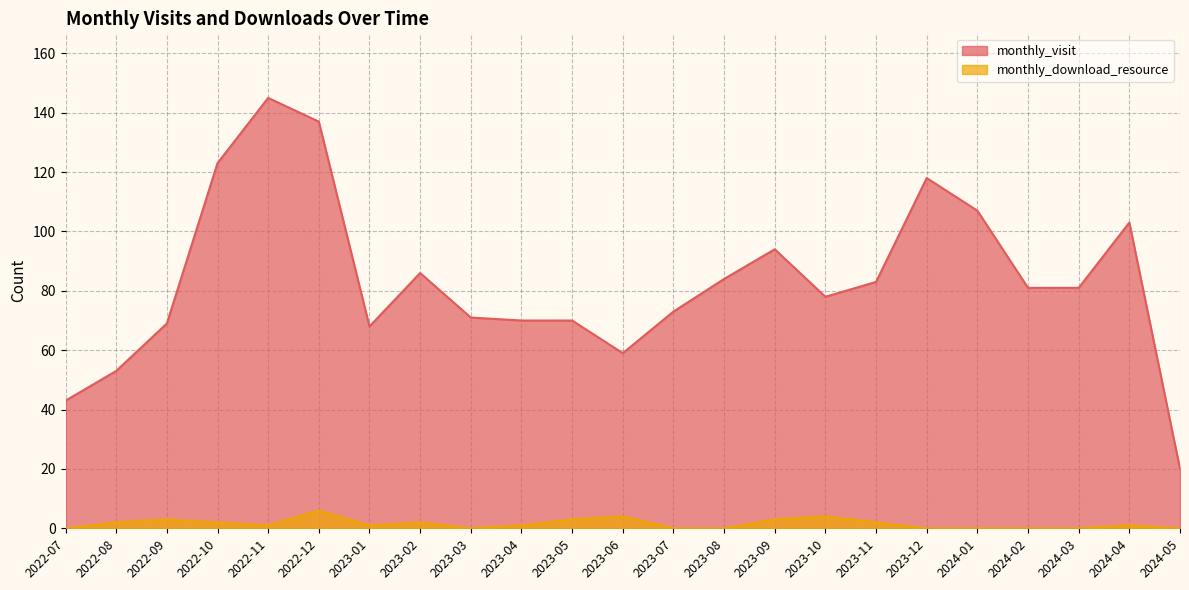

Between 2024-02 and 2023-03, which is larger?

2024-02